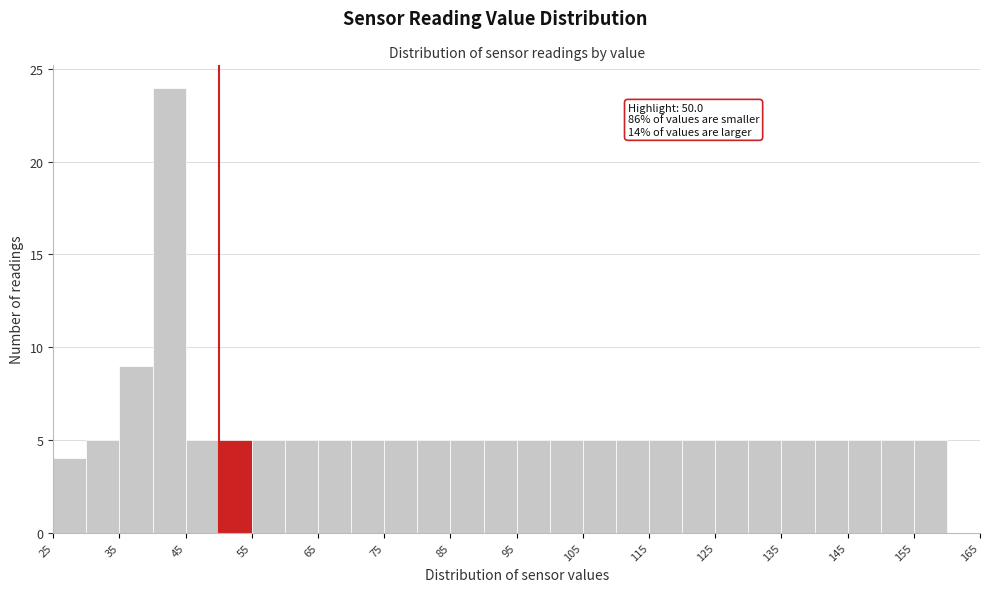

Over which range of the x-axis is the bar tallest?

40 to 45